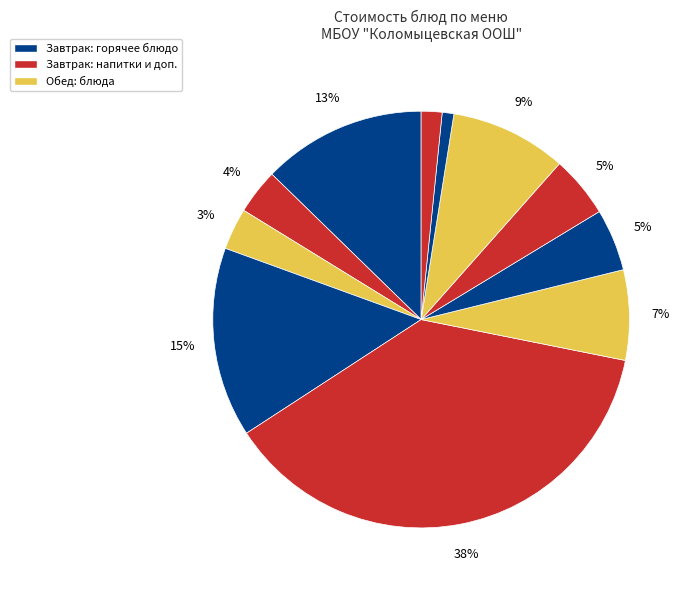

How many slices are in this pie chart?

11